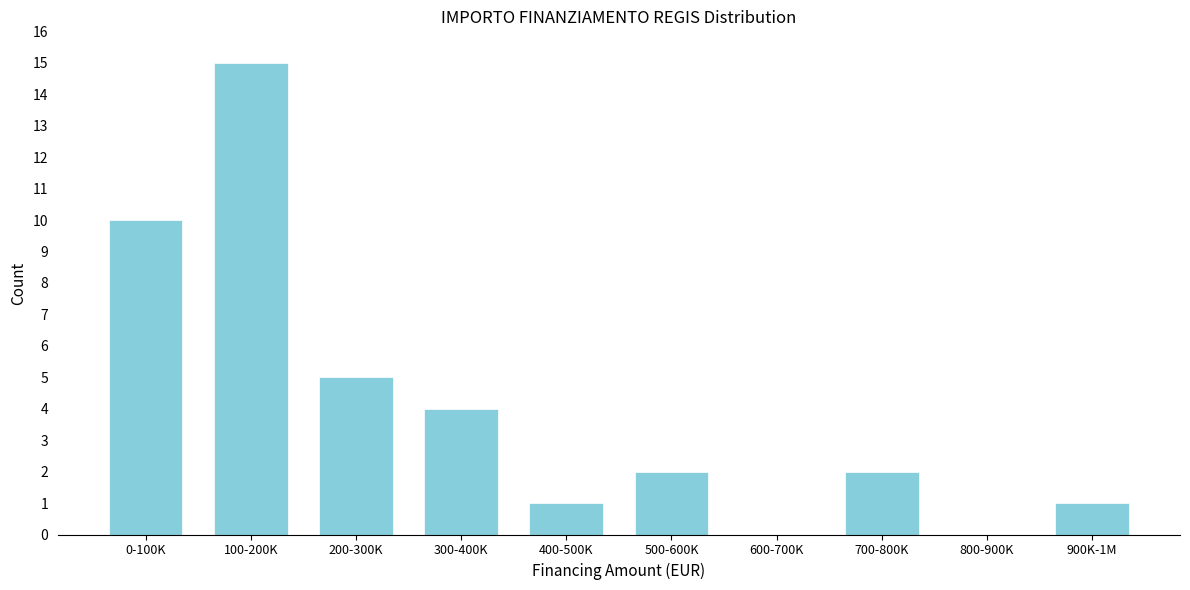

Reading left to right, transcribe all the data shown in this chart.

0-100K=10	100-200K=15	200-300K=5	300-400K=4	400-500K=1	500-600K=2	600-700K=0	700-800K=2	800-900K=0	900K-1M=1